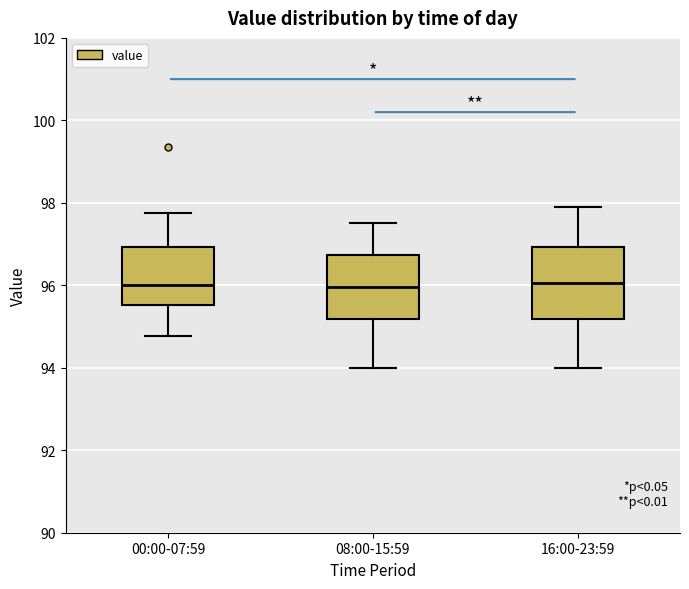

Where does the upper whisker of the box for 00:00-07:59 end on the y-axis? The values are not printed on the chart, so give them approximately, as read against the axis.

97.8